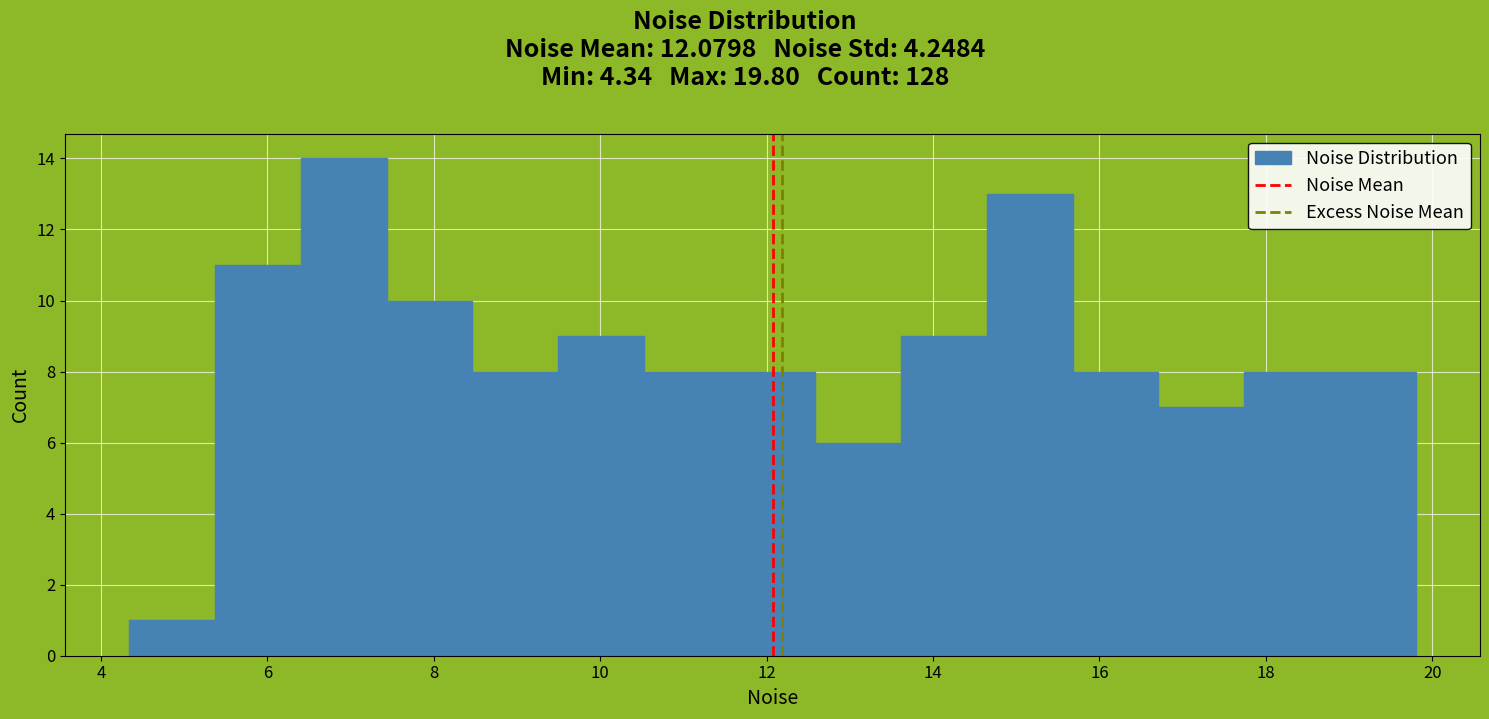

Which range on the x-axis has the tallest bar?

6.4 to 7.4